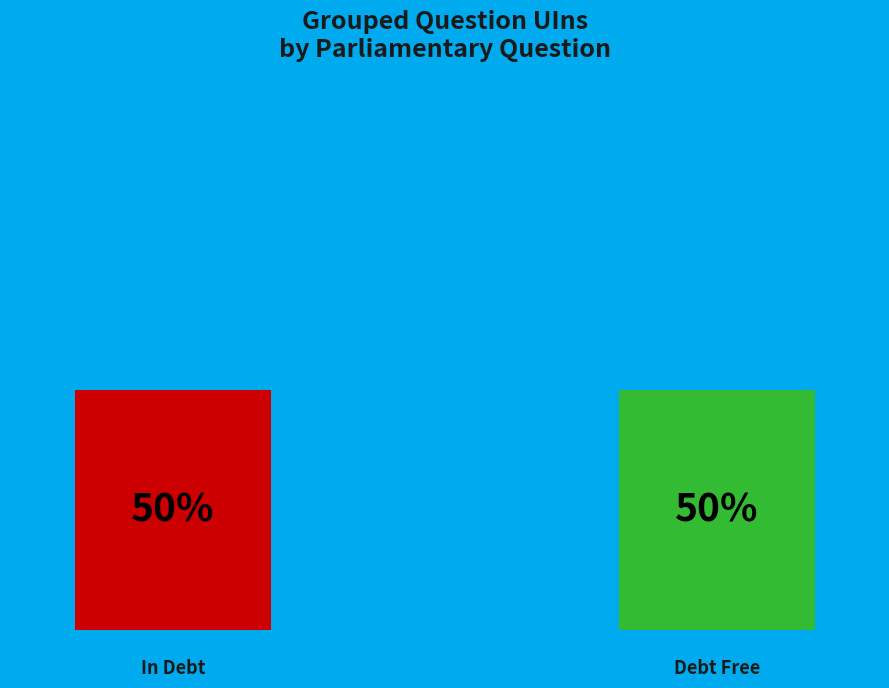

How many slices are in this pie chart?

2